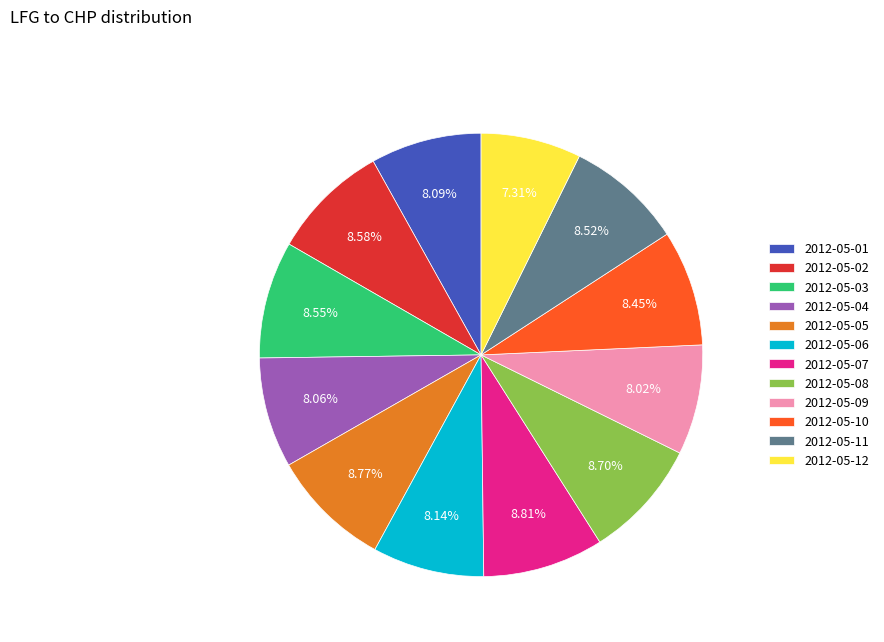

Is there a majority slice in this chart?

No